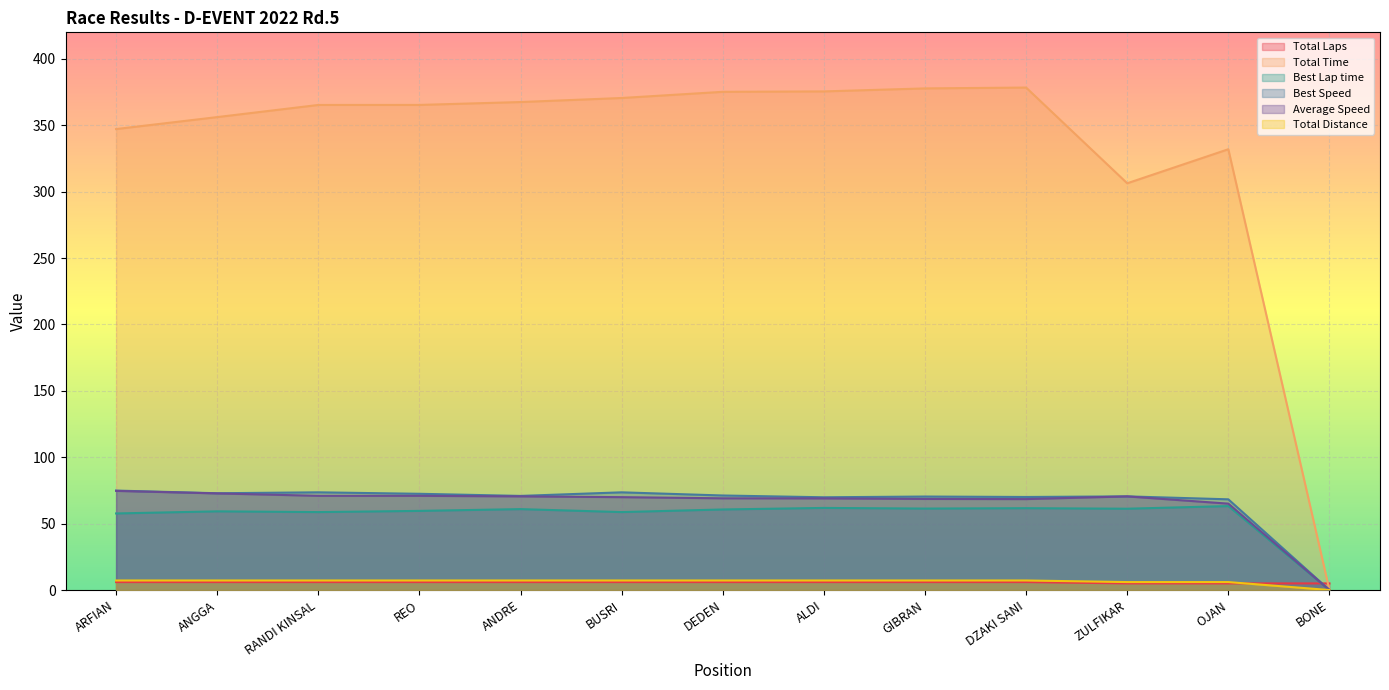

True or false: Total Time and Best Lap time cross at least once.

False